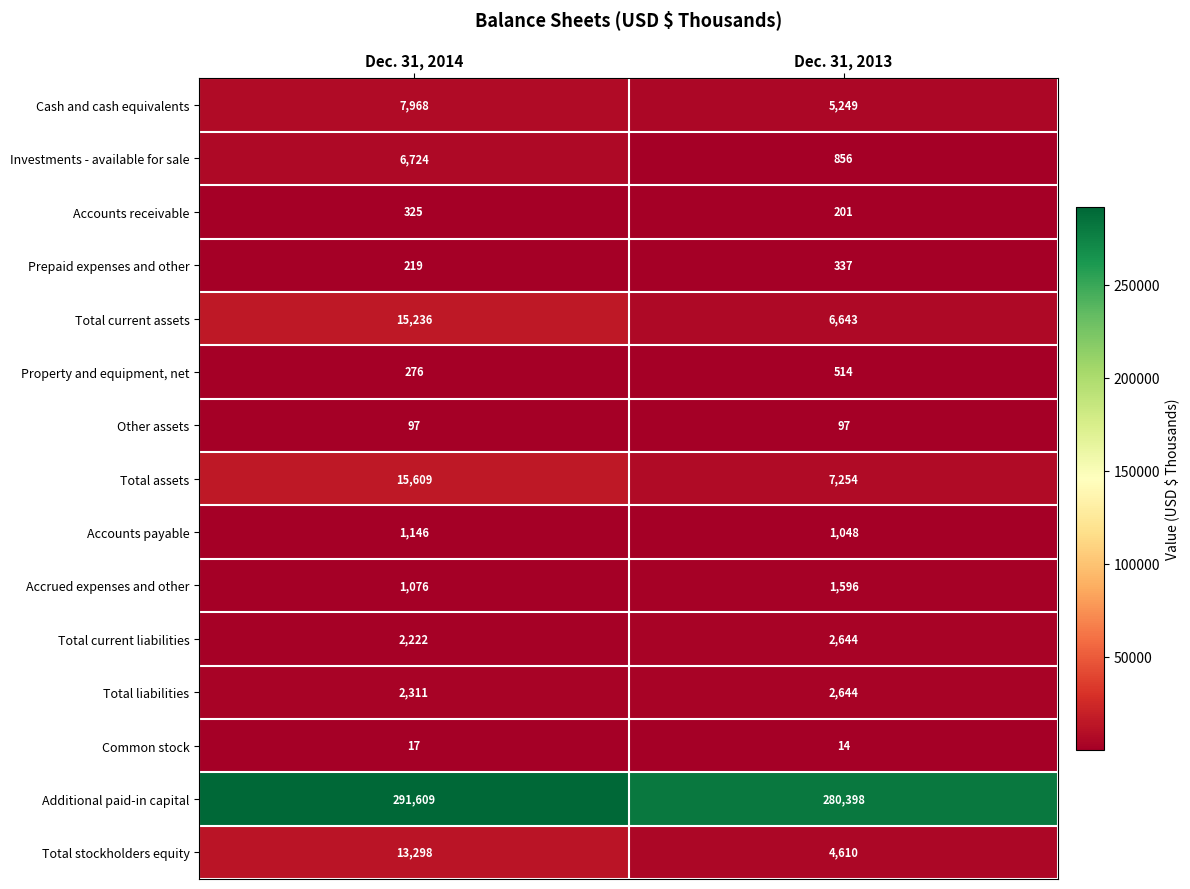

Rank the series at Dec. 31, 2014 from lowest to highest value.

Common stock, Other assets, Prepaid expenses and other, Property and equipment, net, Accounts receivable, Accrued expenses and other, Accounts payable, Total current liabilities, Total liabilities, Investments - available for sale, Cash and cash equivalents, Total stockholders equity, Total current assets, Total assets, Additional paid-in capital